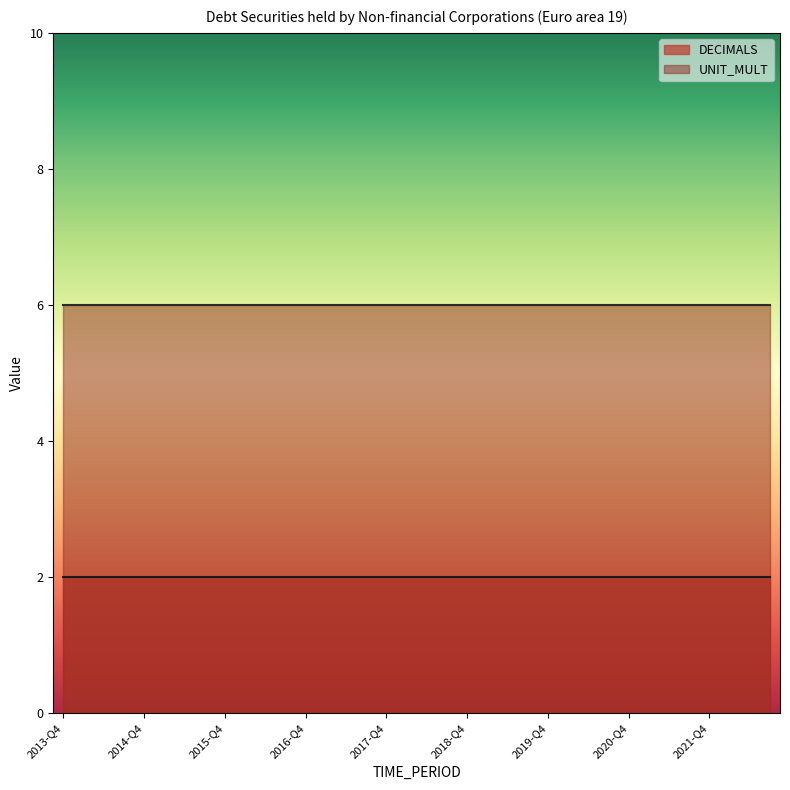

Rank the series by their maximum value, from lowest to highest.

DECIMALS, UNIT_MULT